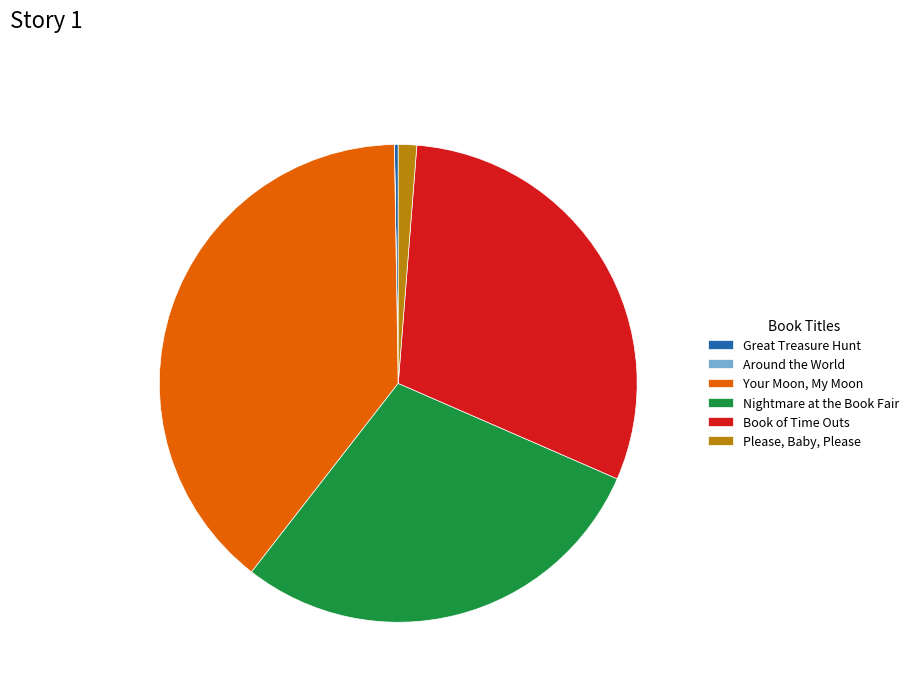

Does Book of Time Outs account for over 50% of the chart?

No